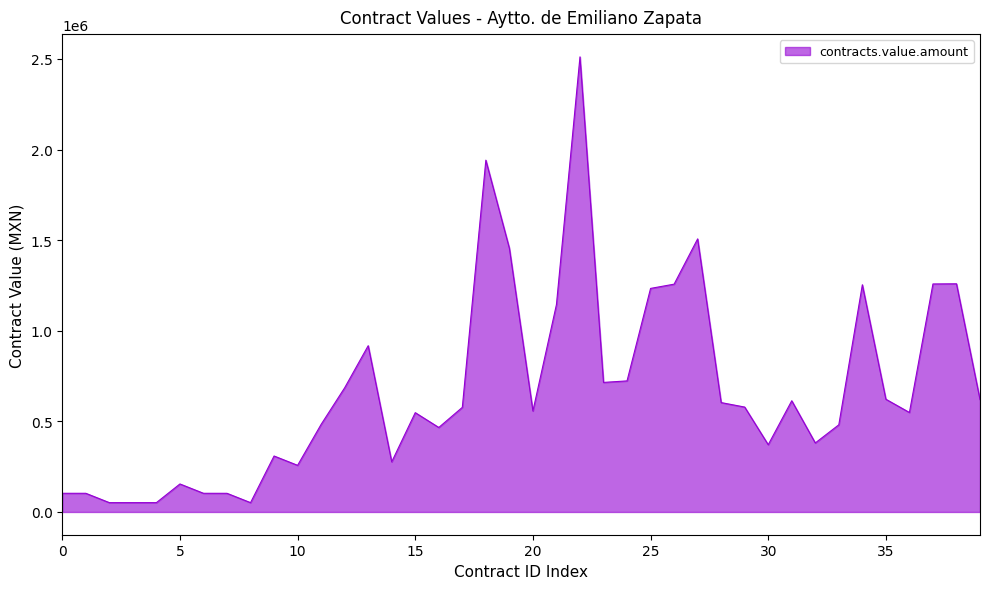

What is the smallest value displayed?

51481.4